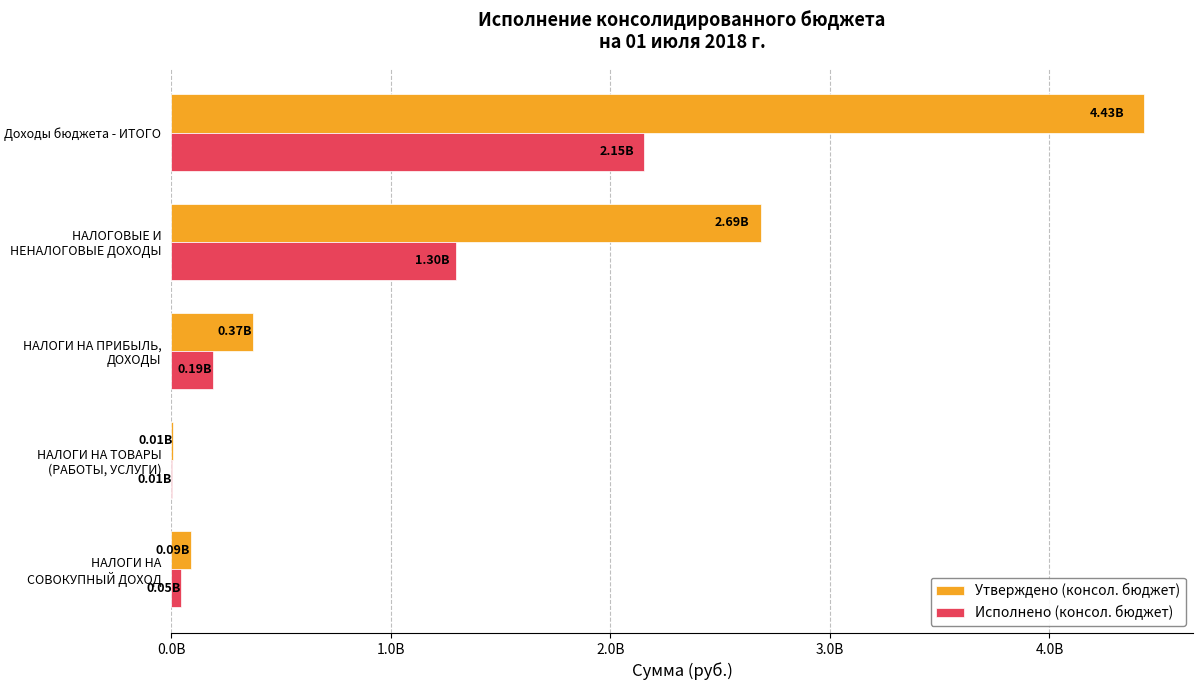

What position from the left is Доходы бюджета - ИТОГО?

1